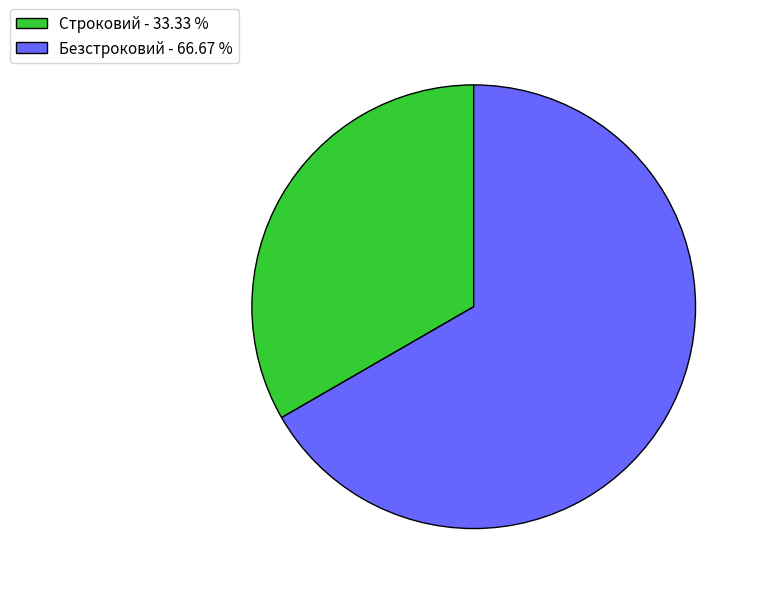

Approximately how many times larger is the value at Безстроковий - 66.67 % compared to Строковий - 33.33 %?

2.0